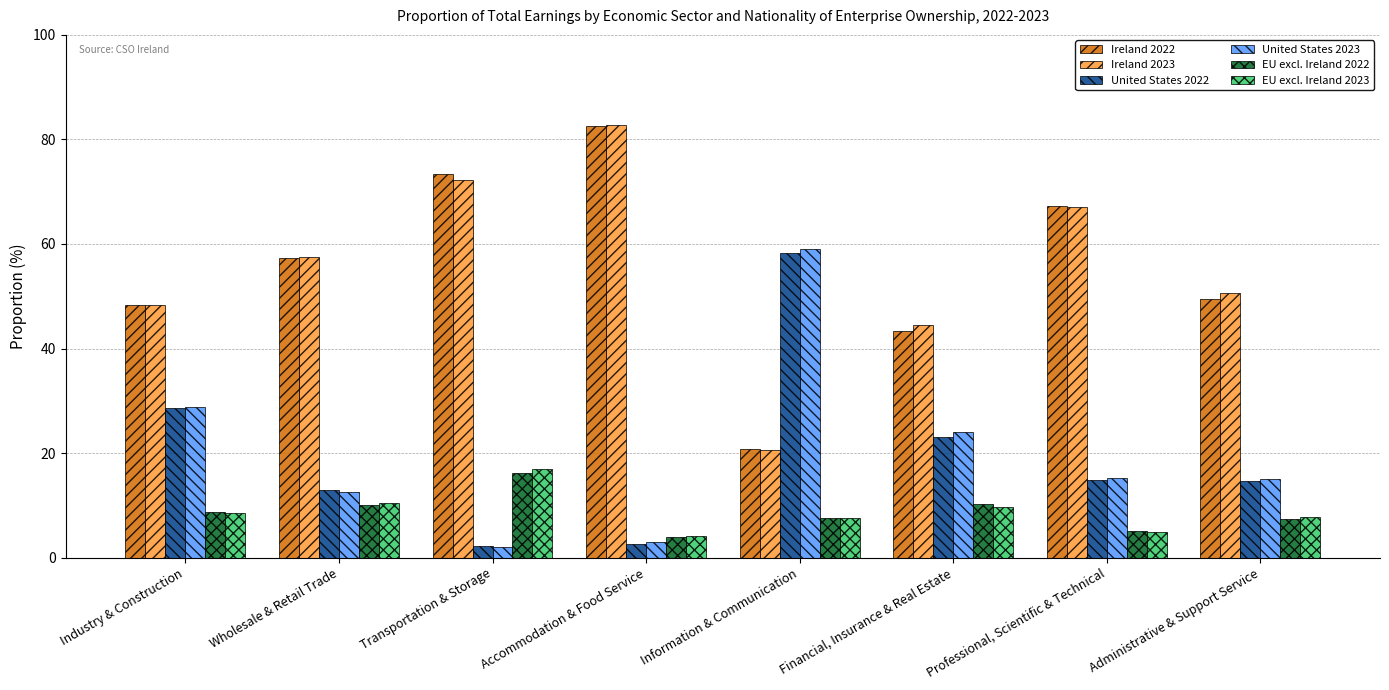

Is it true that United States 2022 equals 2.7 at Accommodation & Food Service?

True